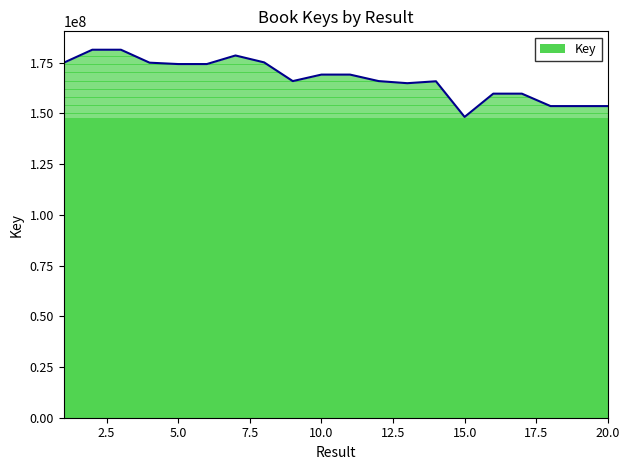

What is the greatest value displayed?

181415533